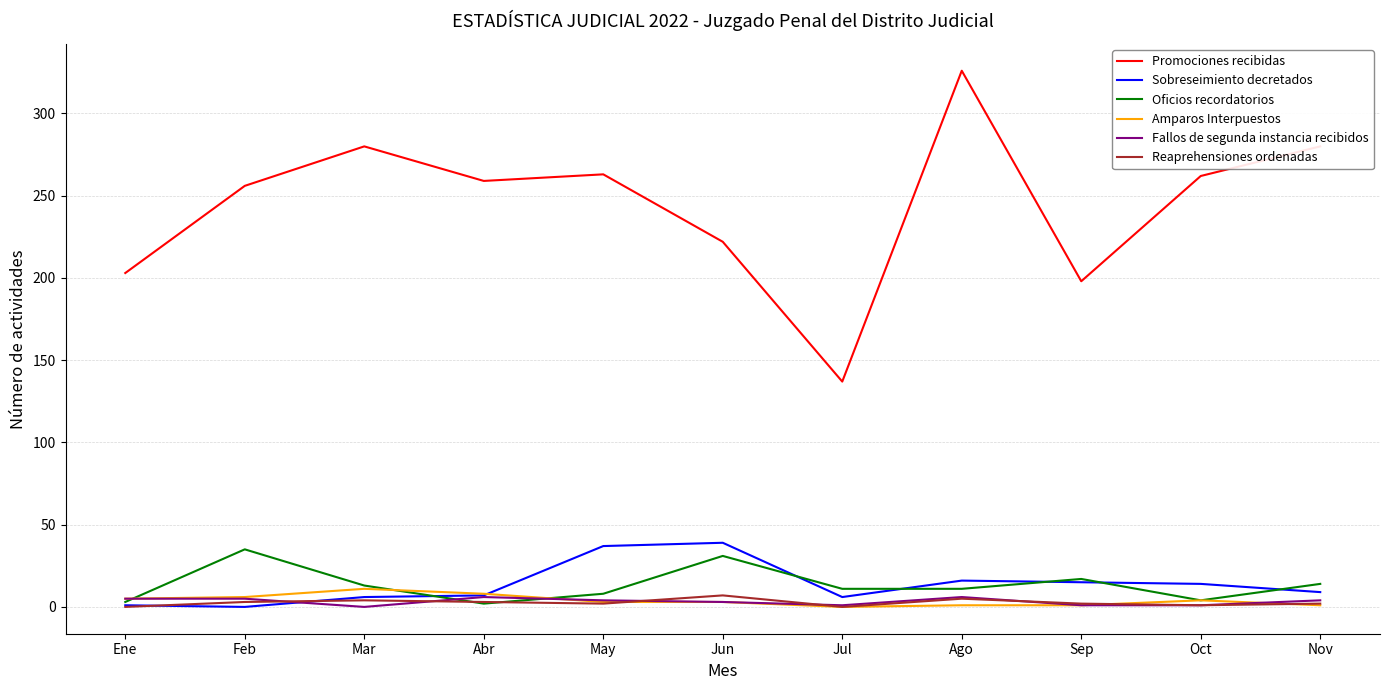

Which series has the largest range (max minus min)?

Promociones recibidas